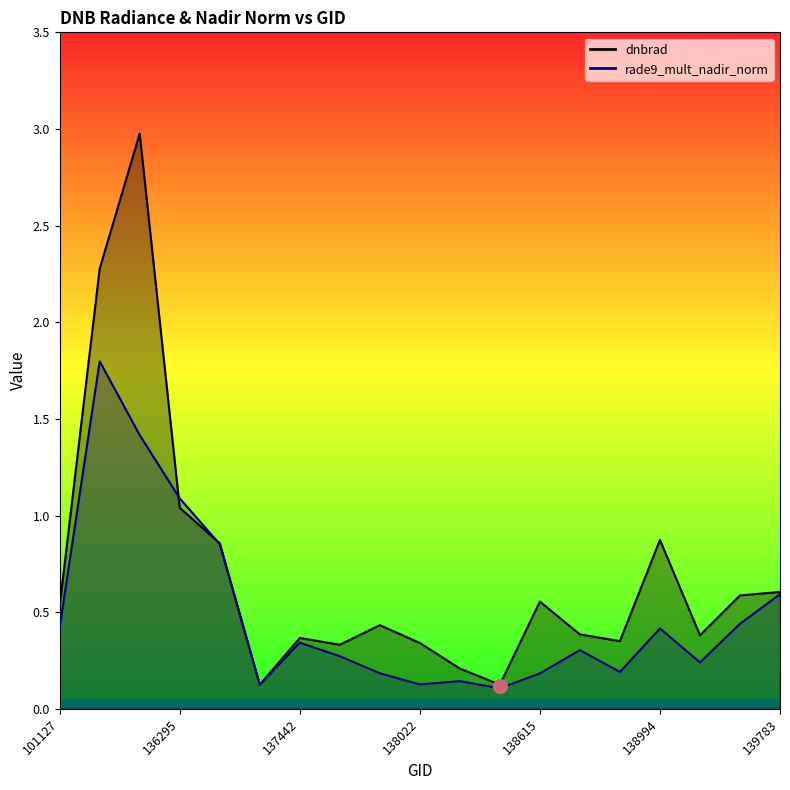

What is the total value across all series at 139201?

1.0